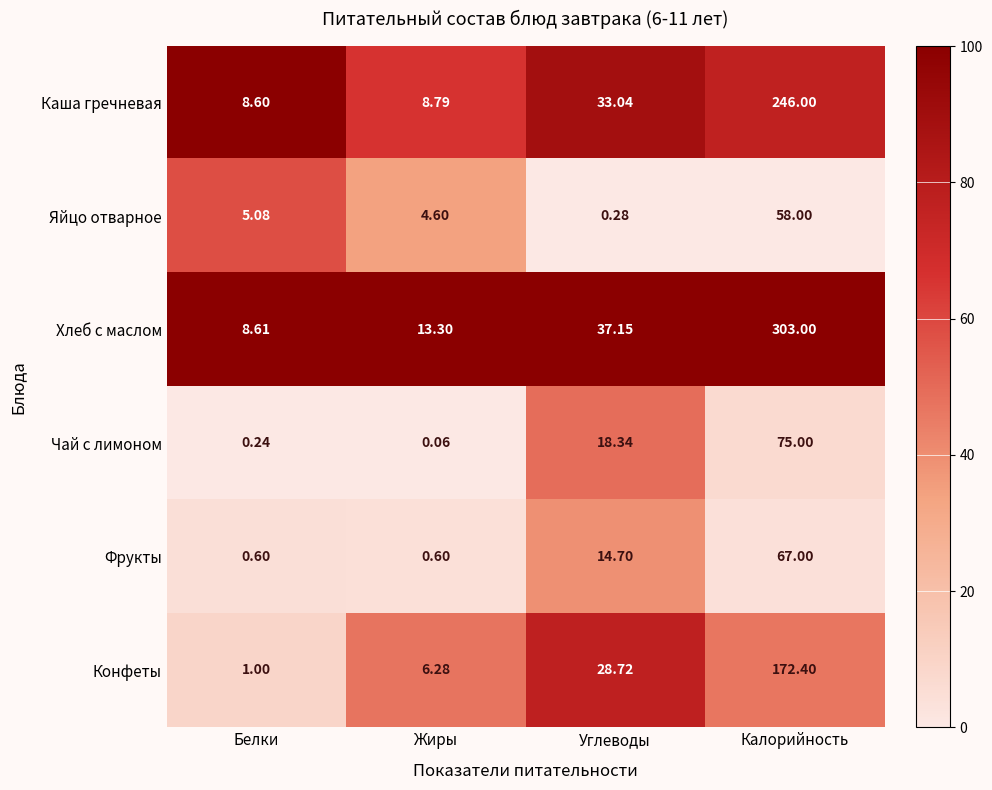

Which series changed the most between Белки and Калорийность?

Хлеб с маслом